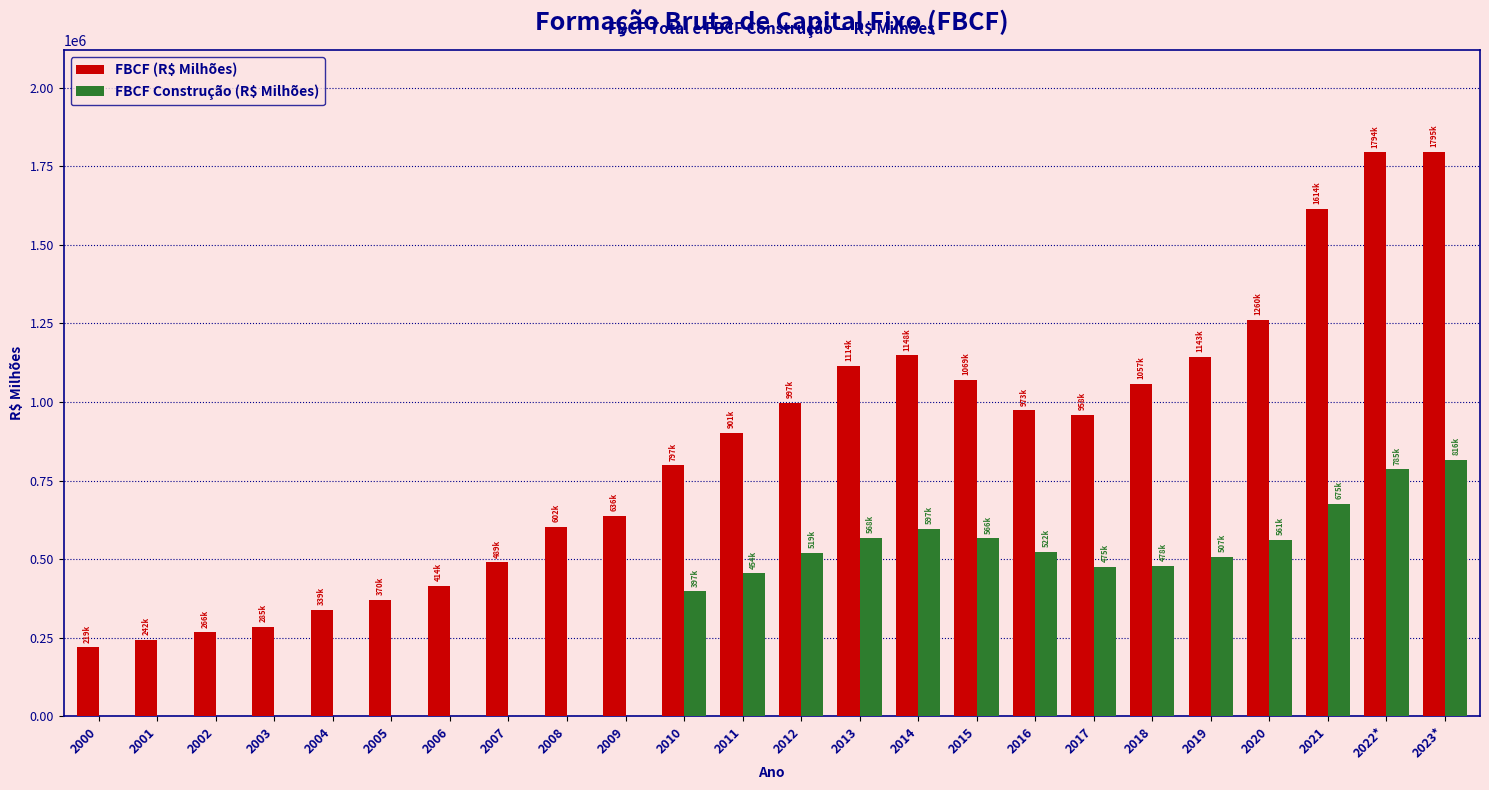

What is the greatest value displayed?

1795465.3